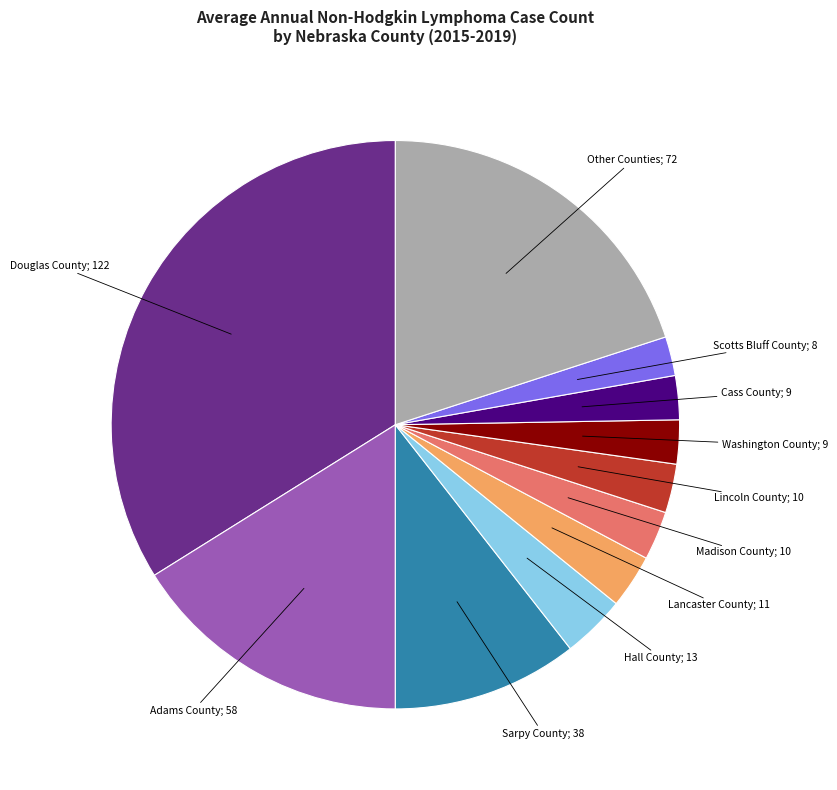

Is it true that Other Counties; 72 is 20% of the pie?

True